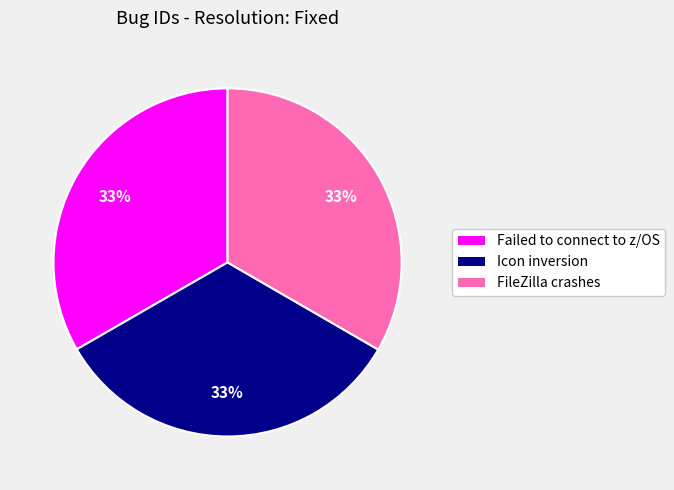

How many slices are in this pie chart?

3